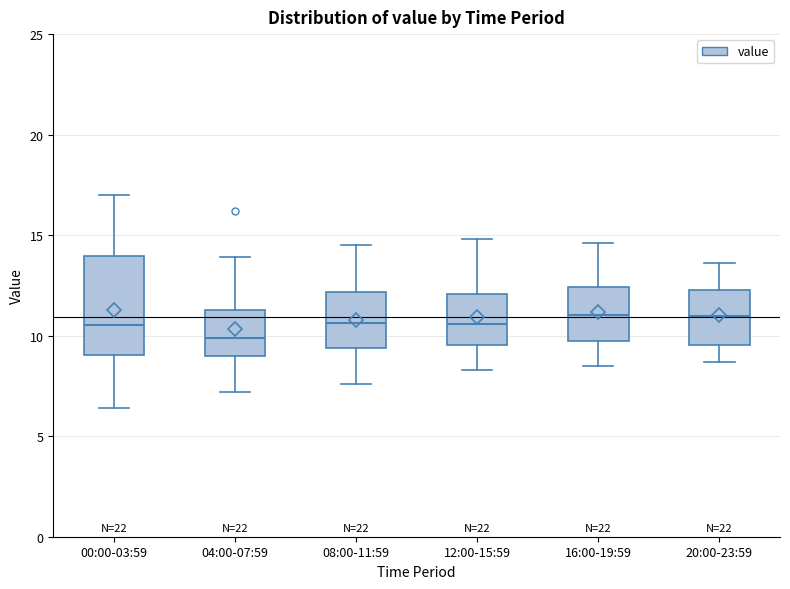

Reading left to right, read every box against the y-axis: the position of its median line, the range the box covers, and the ends of its whiskers. The values are not printed on the chart, so give them approximately, as read against the axis.

00:00-03:59: median 10.5, box 9.0 to 14.0, whiskers 6.5 to 17.0
04:00-07:59: median 10.0, box 9.0 to 11.5, whiskers 7.0 to 14.0
08:00-11:59: median 10.5, box 9.5 to 12.0, whiskers 7.5 to 14.5
12:00-15:59: median 10.5, box 9.5 to 12.0, whiskers 8.5 to 15.0
16:00-19:59: median 11.0, box 9.5 to 12.5, whiskers 8.5 to 14.5
20:00-23:59: median 11.0, box 9.5 to 12.5, whiskers 8.5 to 13.5